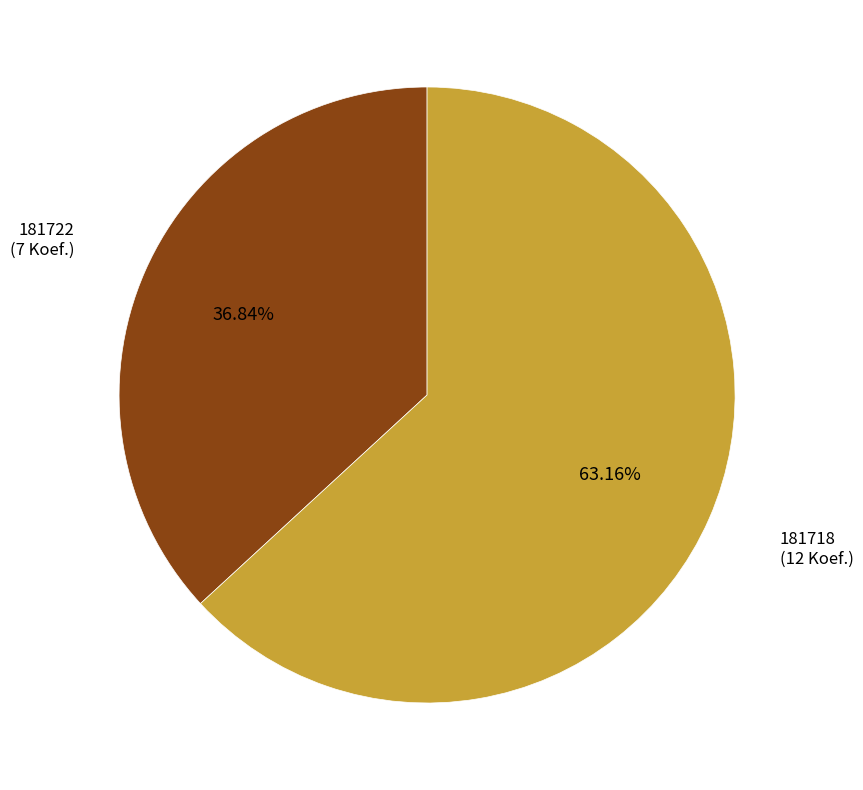

Is there a majority slice in this chart?

Yes